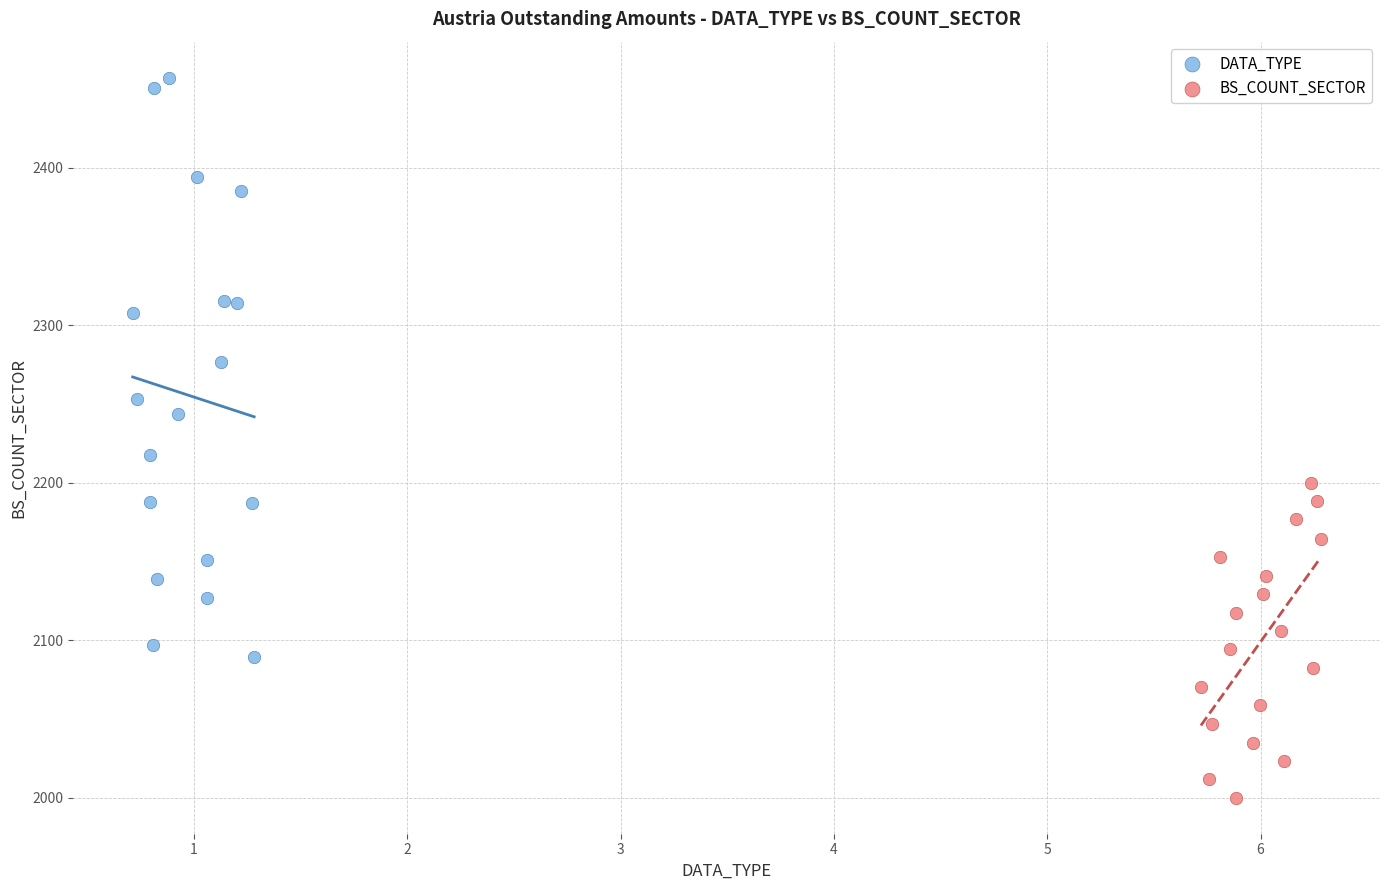

Which series reaches the maximum Y coordinate?

DATA_TYPE